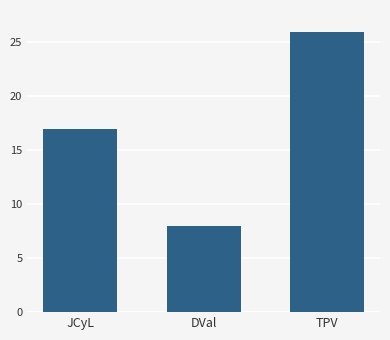

Reading right to left, list all the values displayed in this chart.

26	8	17